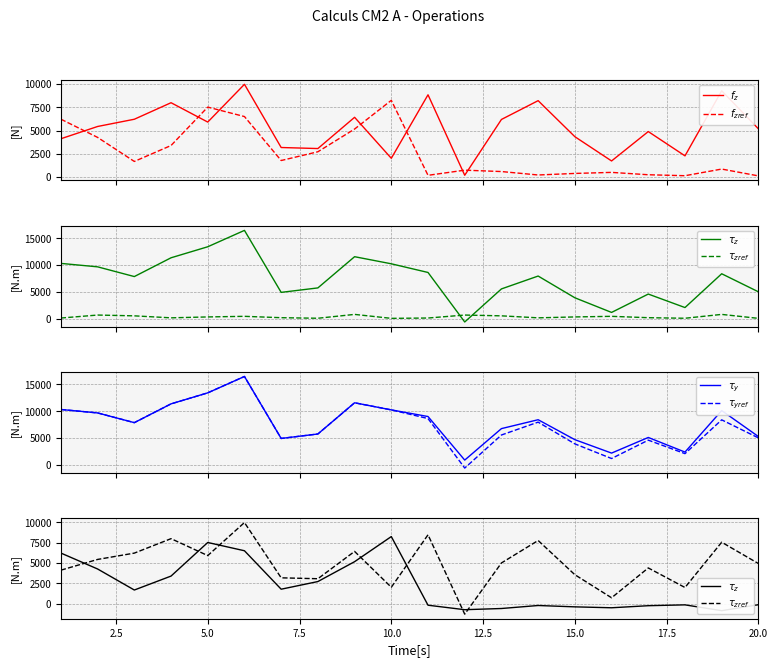

How many distinct data groups are displayed?

6